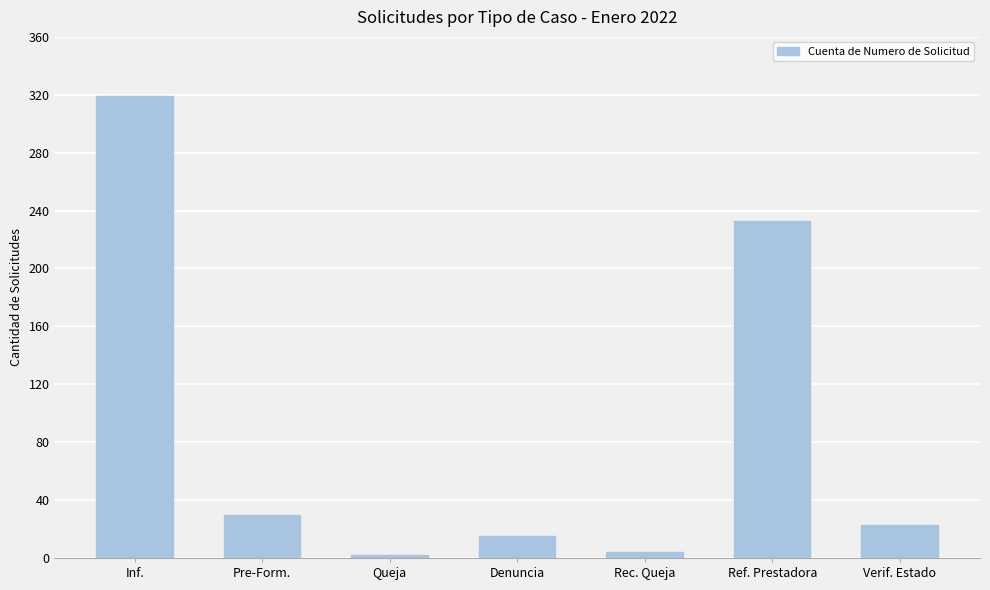

How many bars are there in total?

7